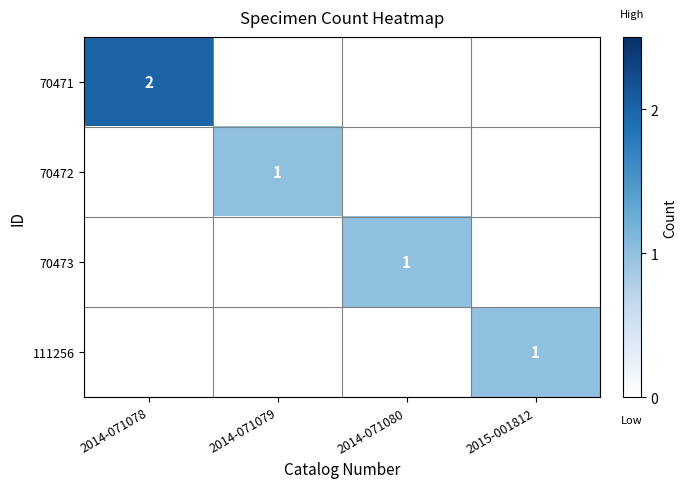

What is the spread (max minus min) of values at 2014-071080?

1